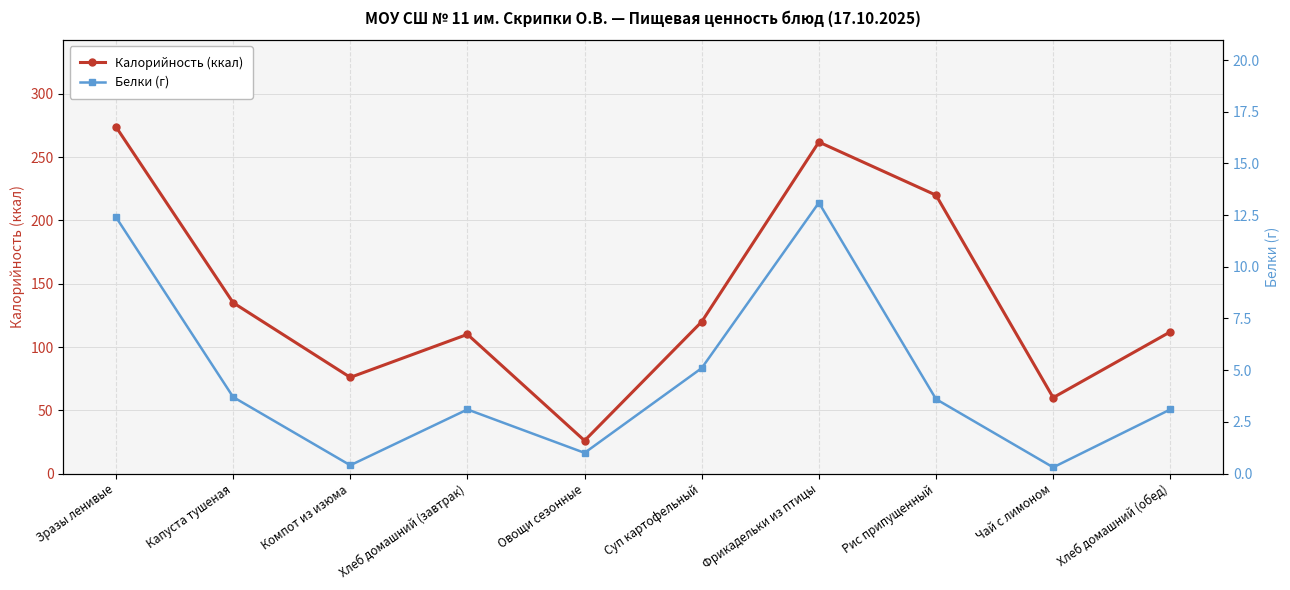

How many lines are shown in the chart?

2